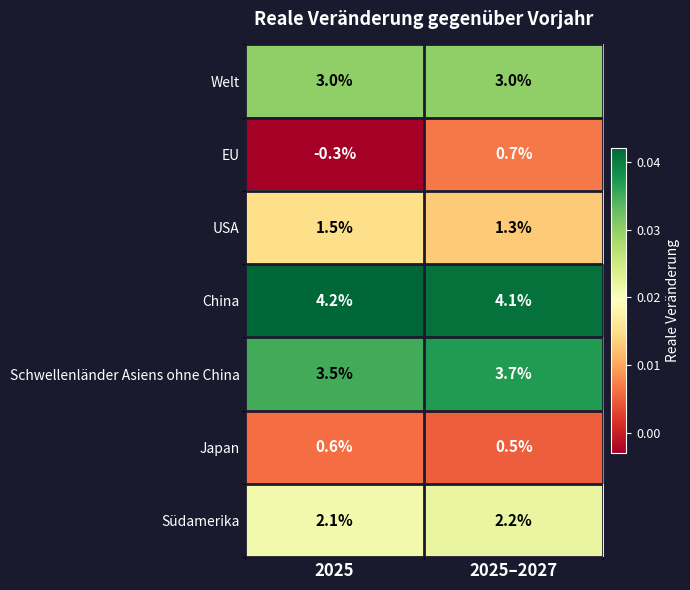

Reading left to right, list all the values displayed in this chart.

Welt: 3.0	3.0
EU: -0.3	0.7
USA: 1.5	1.3
China: 4.2	4.1
Schwellenländer Asiens ohne China: 3.5	3.7
Japan: 0.6	0.5
Südamerika: 2.1	2.2